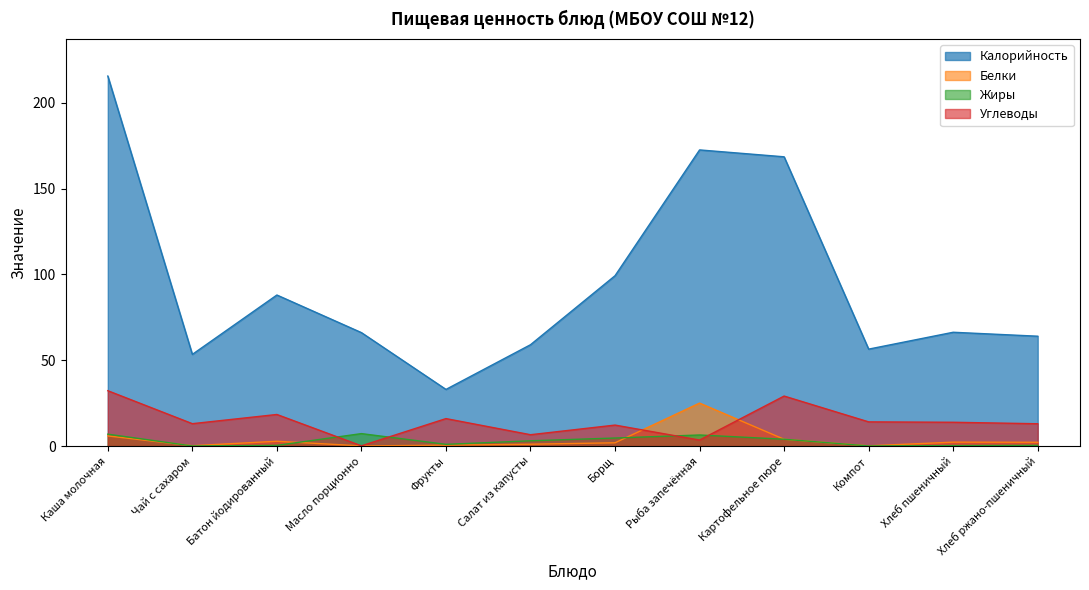

True or false: Жиры and Калорийность cross at least once.

False